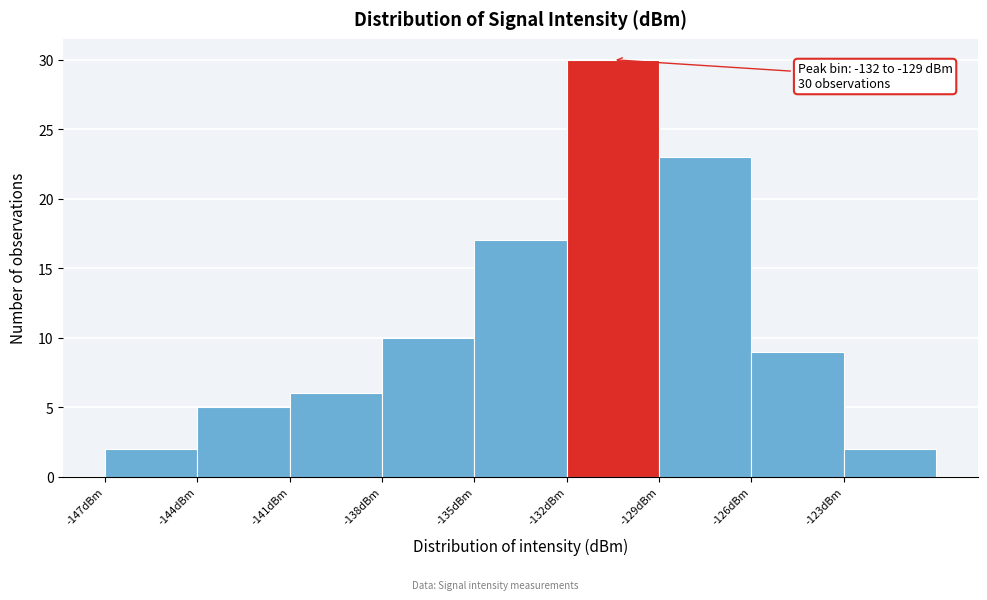

Over which range of the x-axis is the bar tallest?

-132 to -129